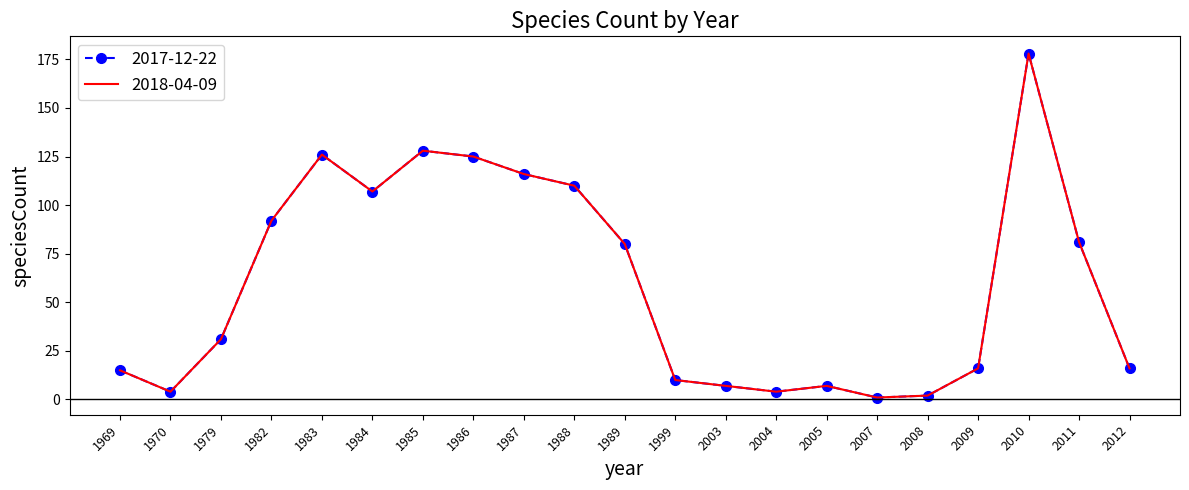

Is it true that 2017-12-22 equals 2 at 2007?

False